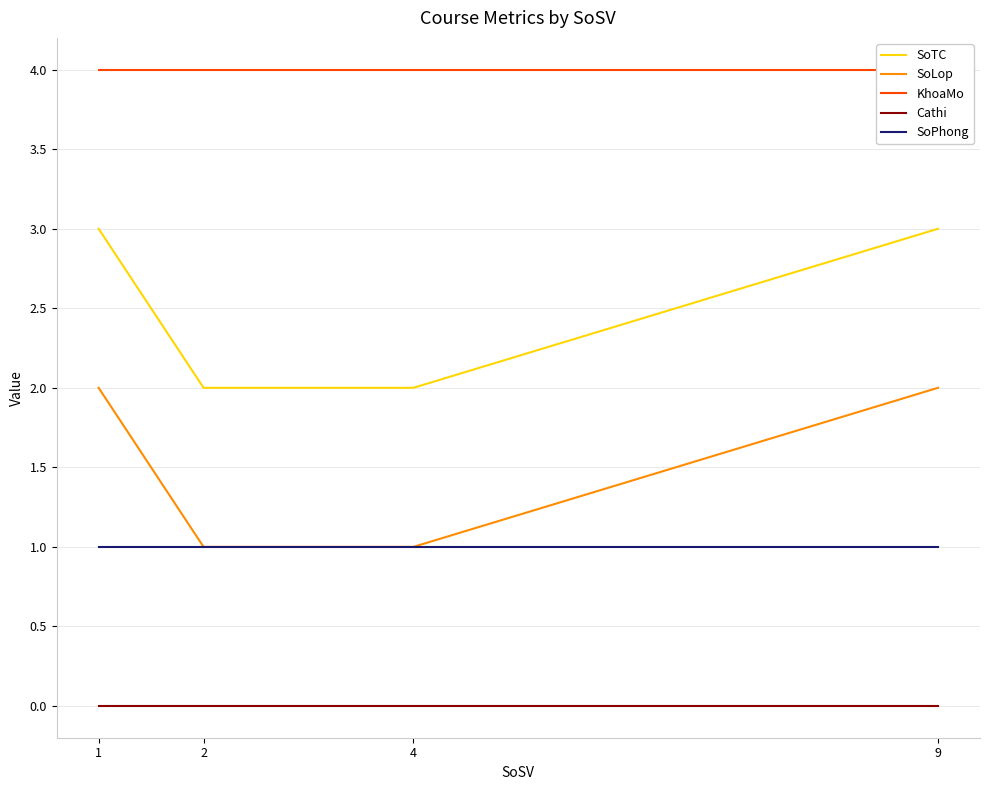

What is the difference between the second highest and second lowest values in the SoLop series?

1